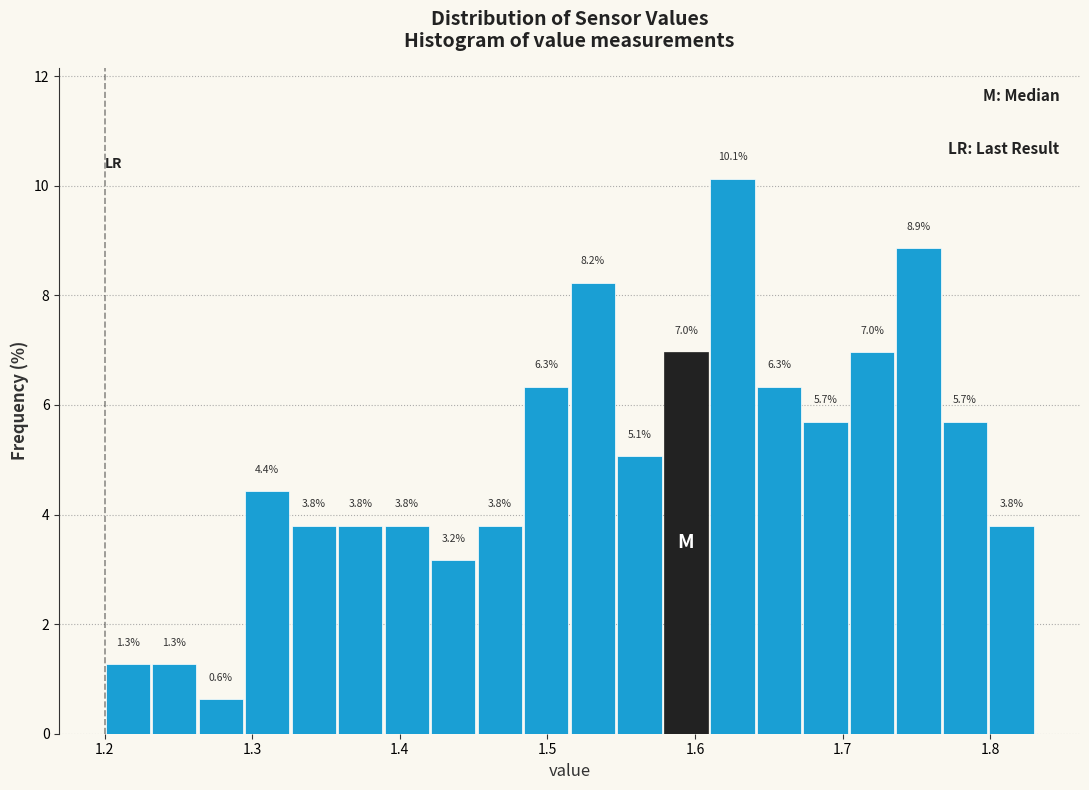

Around what value on the x-axis is the tallest bar? Give the approximate position of its centre, as read against the axis.

1.63